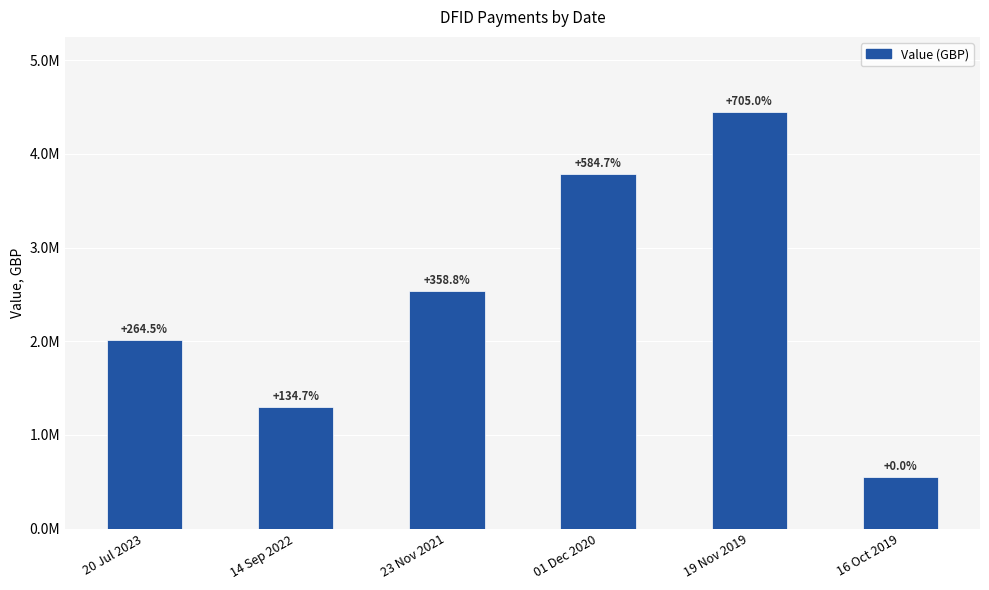

Reading right to left, what are all the values shown in this chart?

16 Oct 2019=552500	19 Nov 2019=4447500	01 Dec 2020=3782969	23 Nov 2021=2535000	14 Sep 2022=1296445	20 Jul 2023=2013682